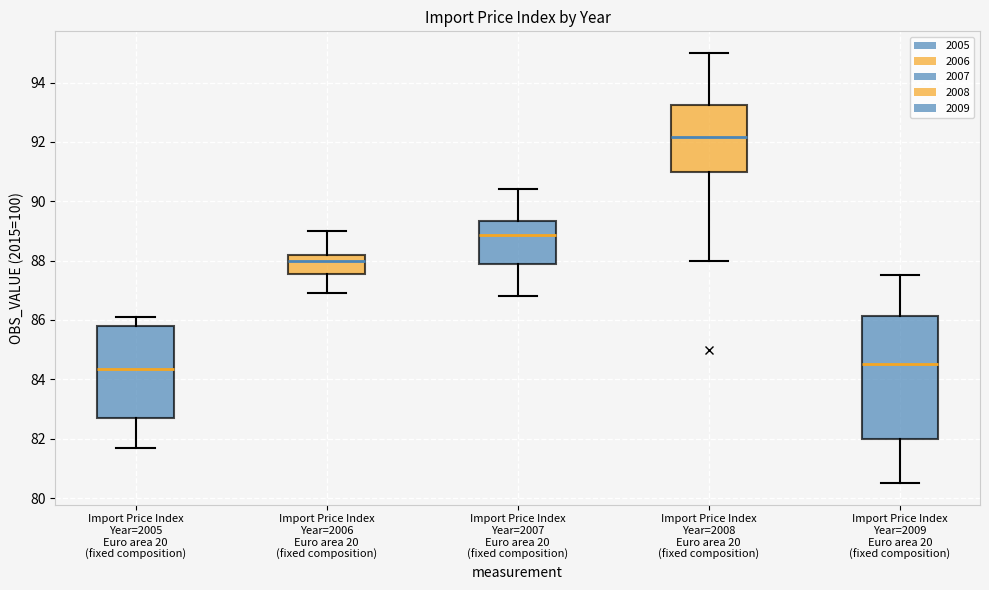

Reading left to right, transcribe this box plot: for each box, give where its median line is, the range the box spans, and where its two whiskers end, as read against the y-axis. The values are not printed on the chart, so give them approximately, as read against the axis.

Import Price Index Year=2005 Euro area 20 (fixed composition): median 84.4, box 82.8 to 85.8, whiskers 81.8 to 86.2
Import Price Index Year=2006 Euro area 20 (fixed composition): median 88.0, box 87.6 to 88.2, whiskers 87.0 to 89.0
Import Price Index Year=2007 Euro area 20 (fixed composition): median 88.8, box 87.8 to 89.4, whiskers 86.8 to 90.4
Import Price Index Year=2008 Euro area 20 (fixed composition): median 92.2, box 91.0 to 93.2, whiskers 88.0 to 95.0
Import Price Index Year=2009 Euro area 20 (fixed composition): median 84.6, box 82.0 to 86.2, whiskers 80.6 to 87.6